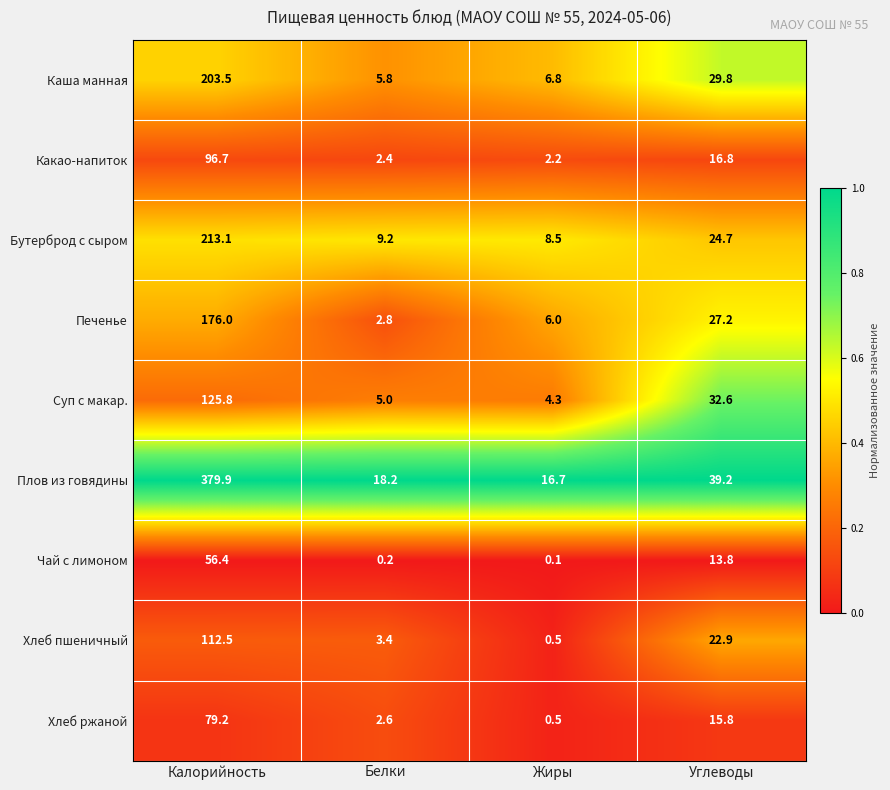

Which series has the widest spread of values?

Плов из говядины